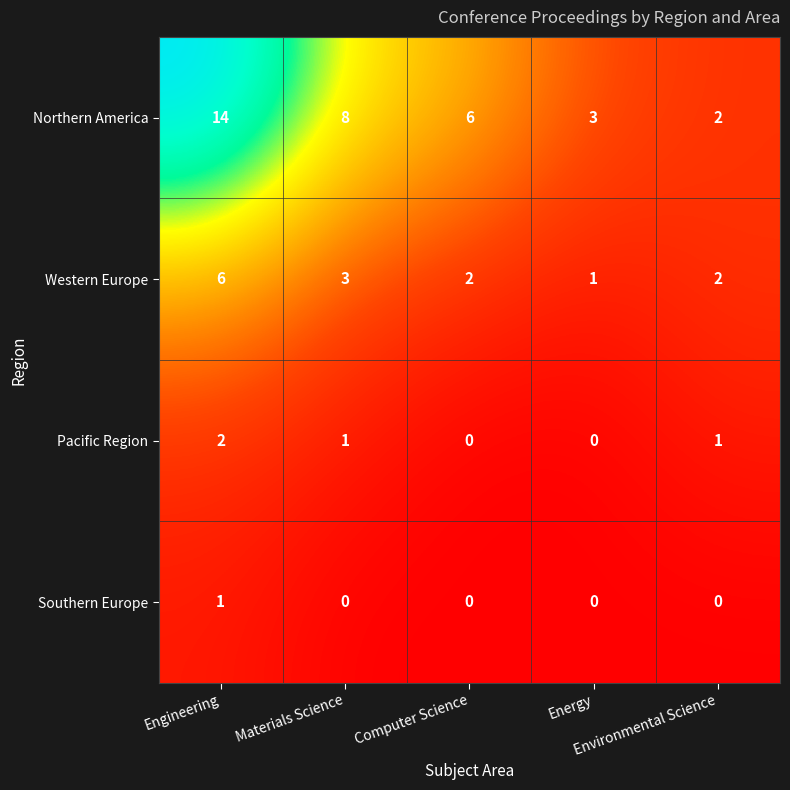

How many Western Europe values are between 2 and 3?

3